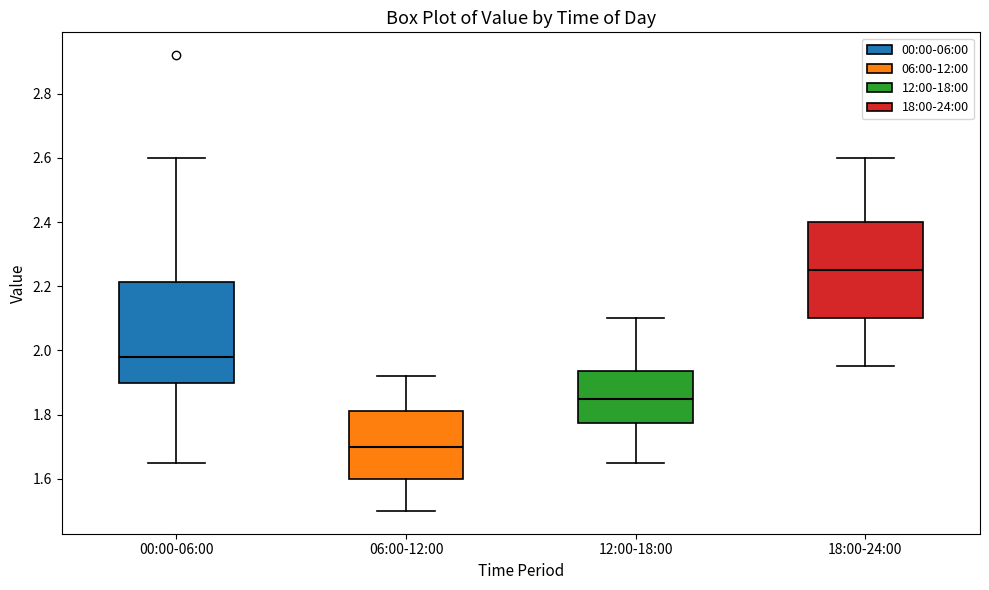

Where is the lower edge of the box for 12:00-18:00 on the y-axis? The values are not printed on the chart, so give them approximately, as read against the axis.

1.78